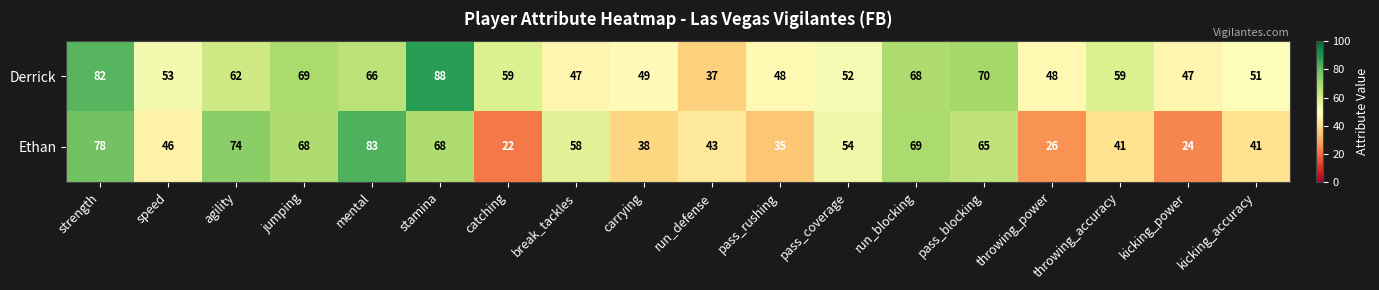

List the series in order of their overall mean, highest first.

Derrick, Ethan